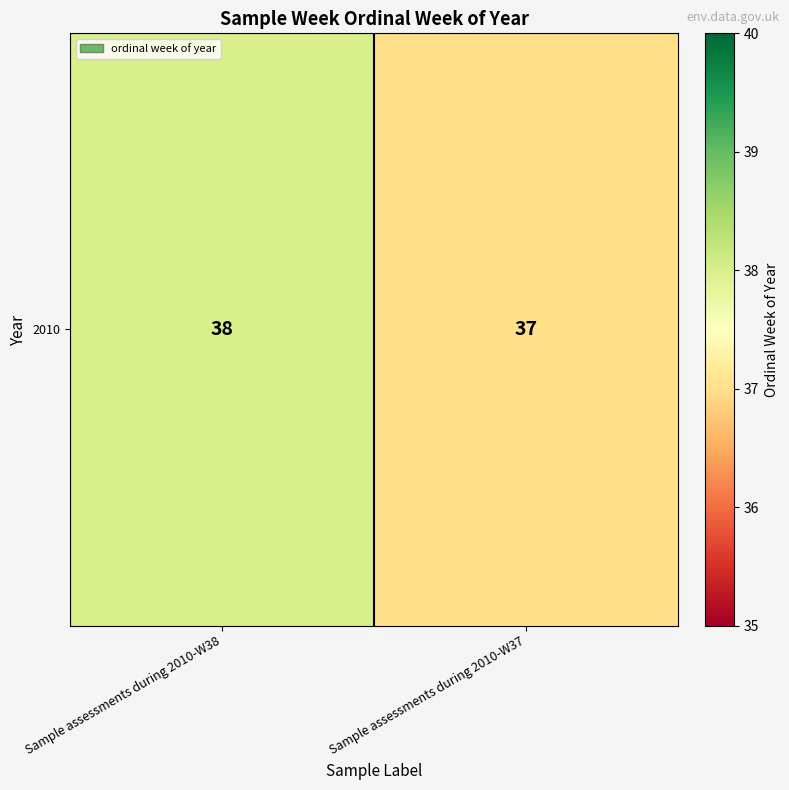

The value at Sample assessments during 2010-W38 is 12. True or false?

False